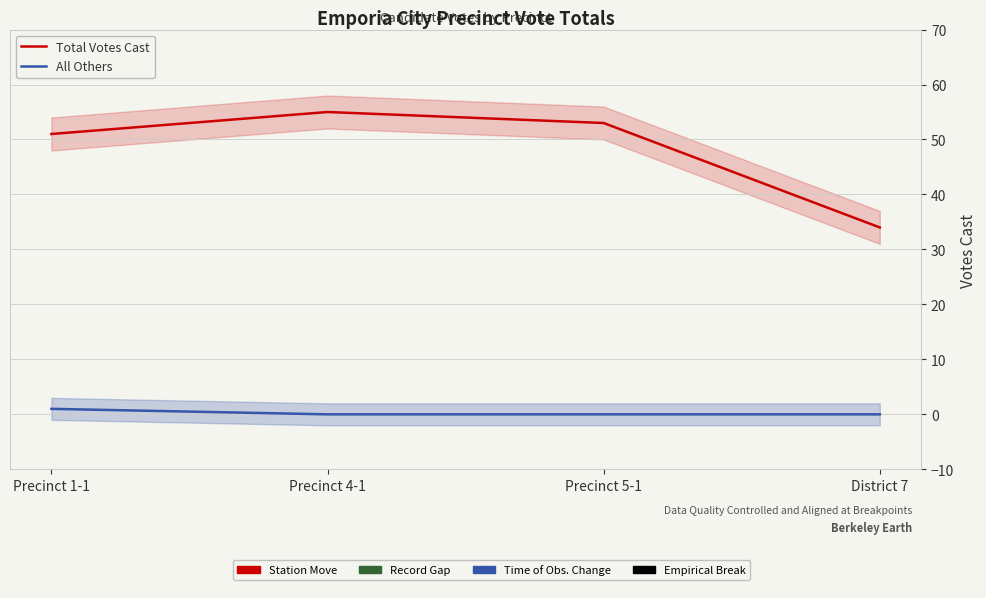

Count the number of data series in this chart.

2